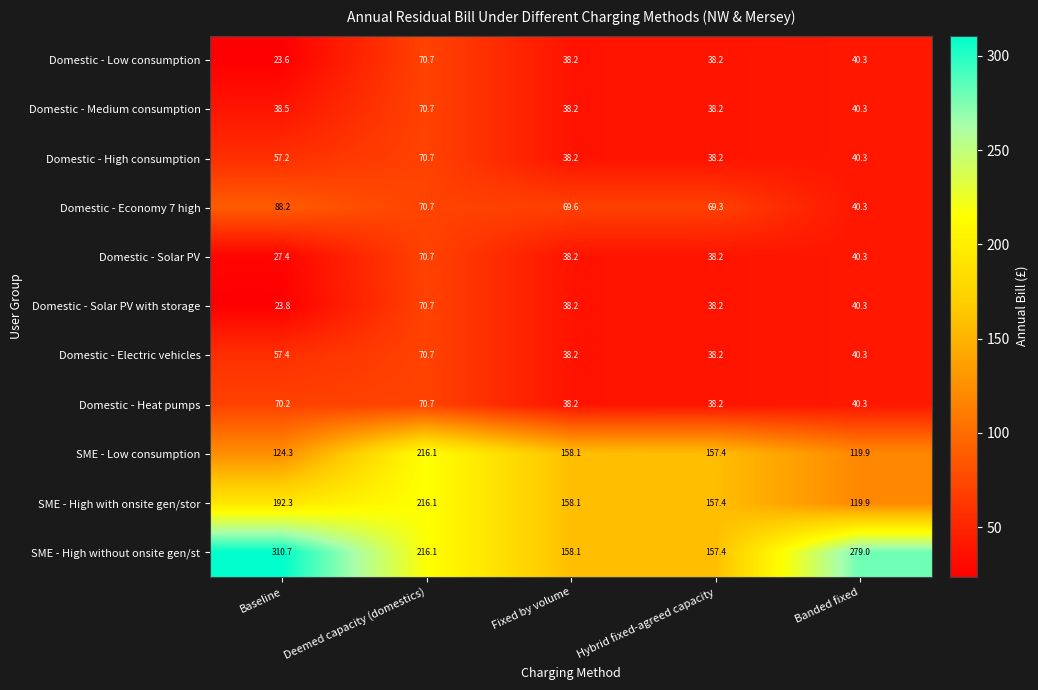

What is the greatest value displayed?

310.7